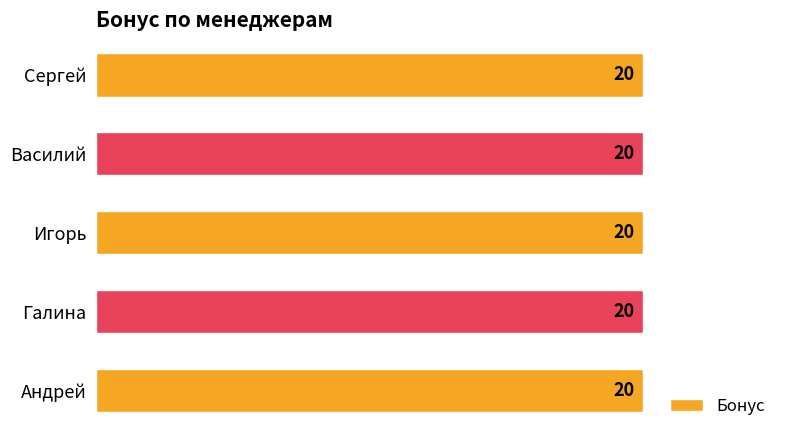

What is the approximate value at Василий?

20